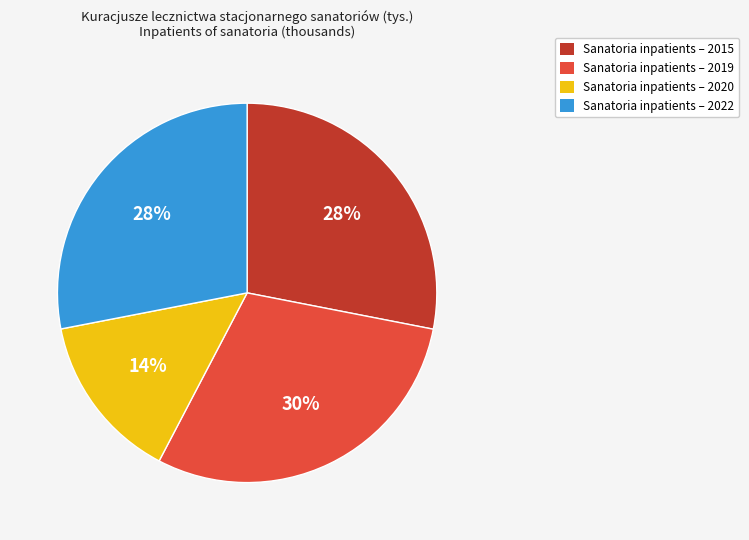

To the nearest percent, what is the average slice percentage?

25%